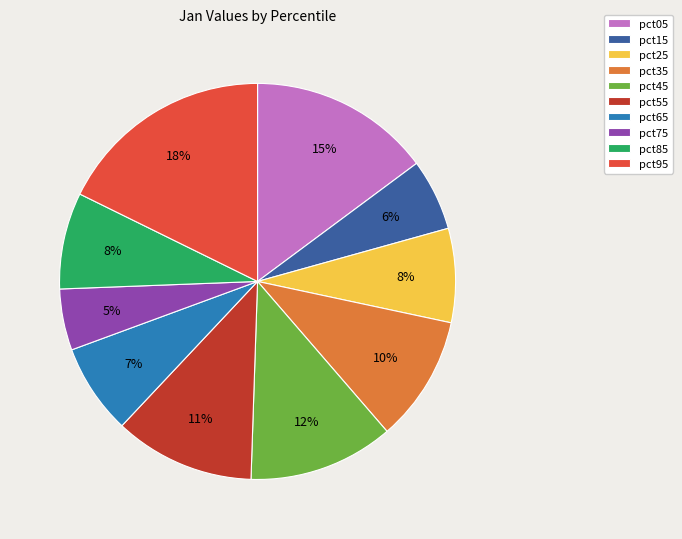

How many segments does this pie chart have?

10